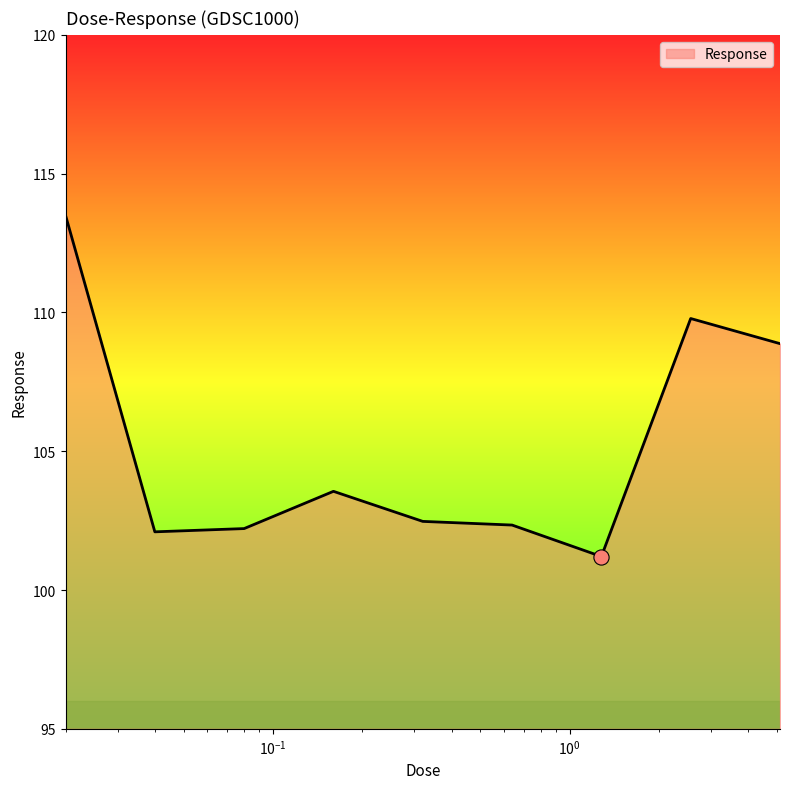

What is the minimum value shown in the chart?

101.2